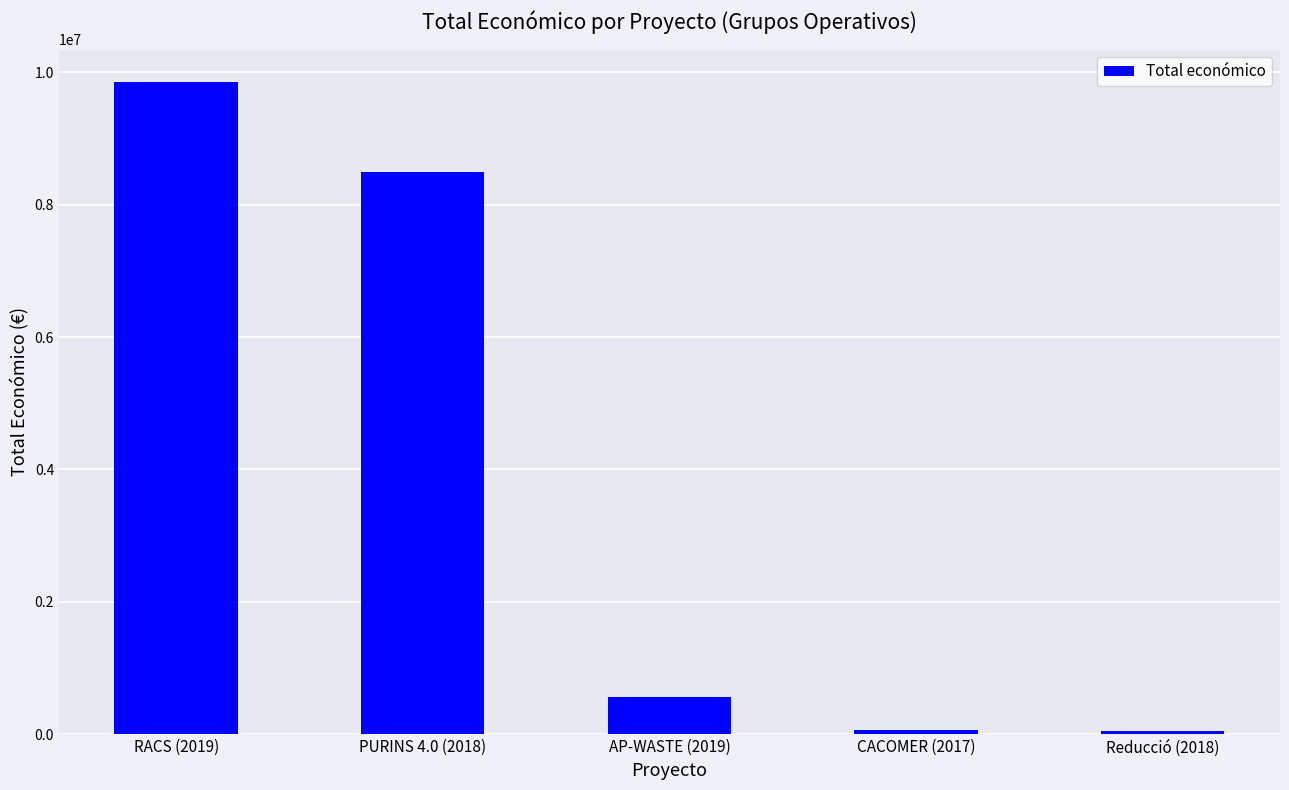

Approximately how many times larger is the value at PURINS 4.0 (2018) compared to RACS (2019)?

0.9